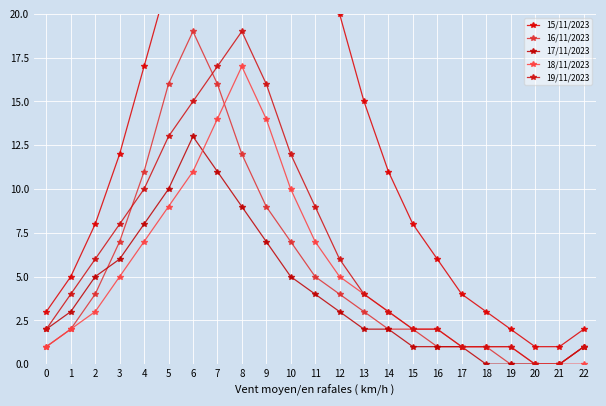

Is it true that 16/11/2023 equals 1 at 1?

False